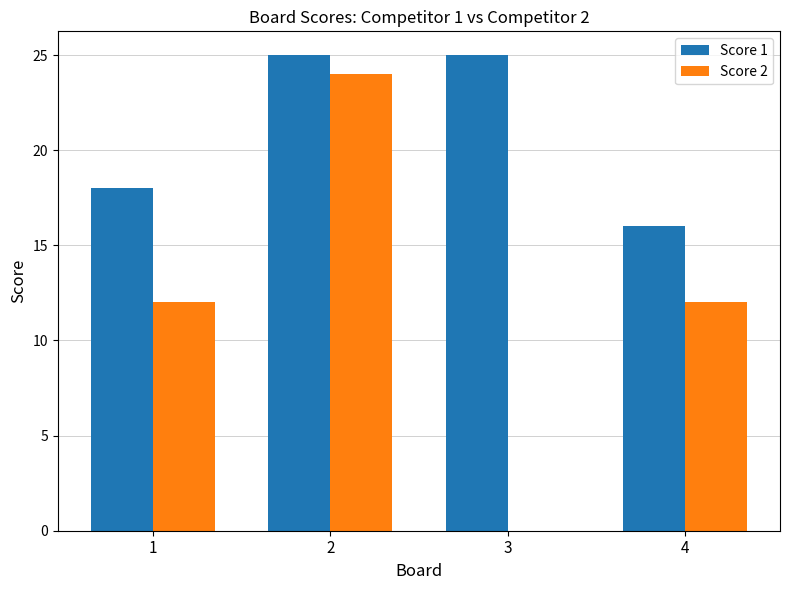

Between 1 and 2, which series saw the biggest shift?

Score 2